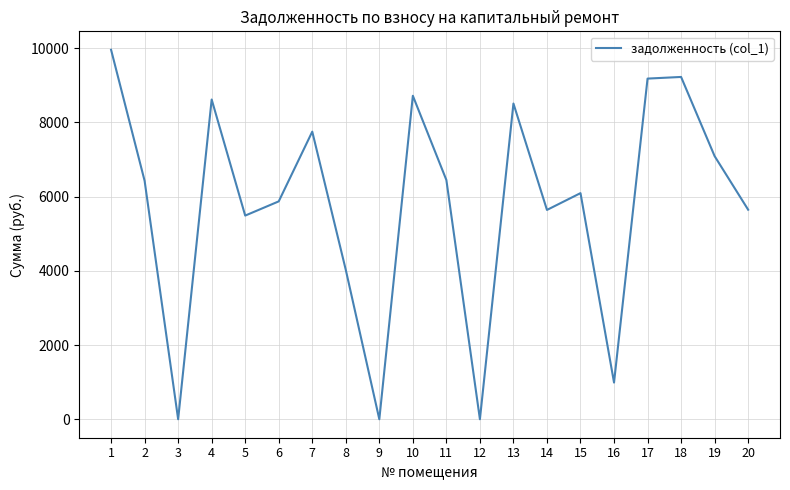

The value at 3 is 0.0. True or false?

True